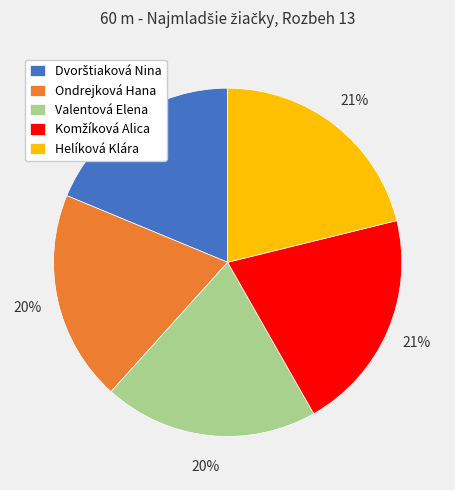

To the nearest percent, what percentage of the pie is Helíková Klára?

21%